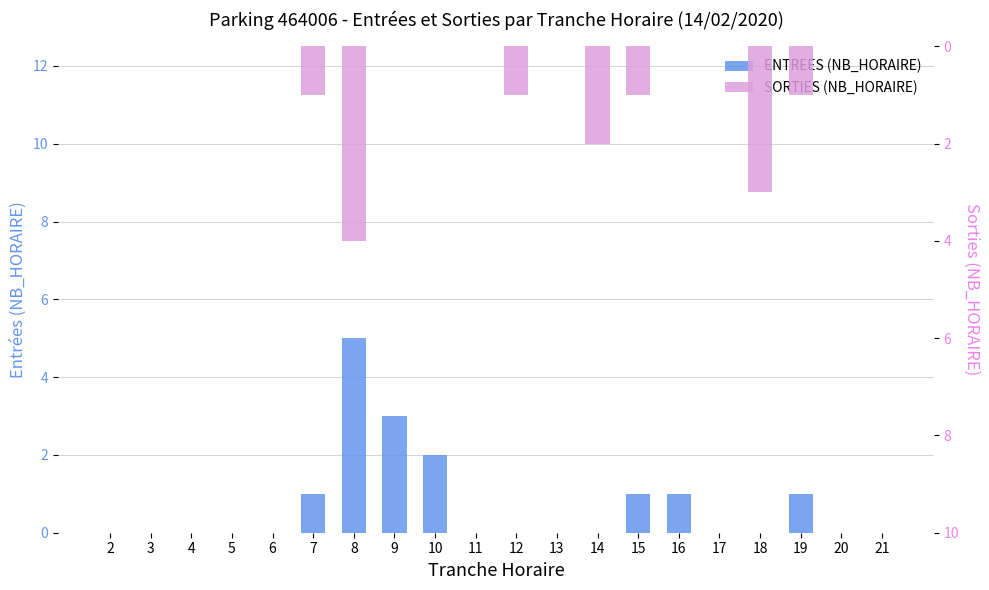

Reading left to right, list all the values displayed in this chart.

ENTREES (NB_HORAIRE): 2=0	3=0	4=0	5=0	6=0	7=1	8=5	9=3	10=2	11=0	12=0	13=0	14=0	15=1	16=1	17=0	18=0	19=1	20=0	21=0
SORTIES (NB_HORAIRE): 2=0	3=0	4=0	5=0	6=0	7=-1	8=-4	9=0	10=0	11=0	12=-1	13=0	14=-2	15=-1	16=0	17=0	18=-3	19=-1	20=0	21=0